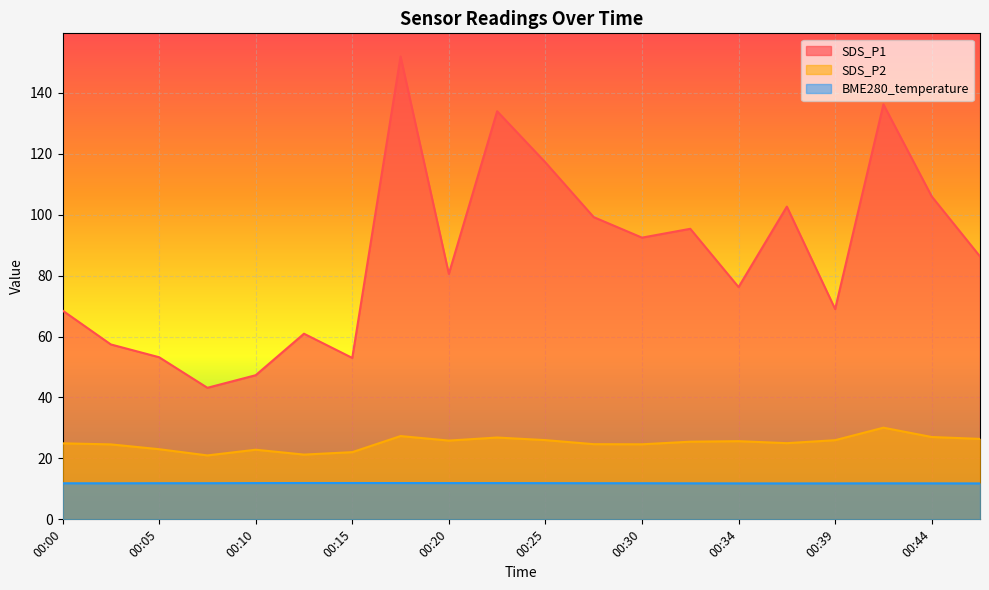

What is the average value of the BME280_temperature series?

11.9